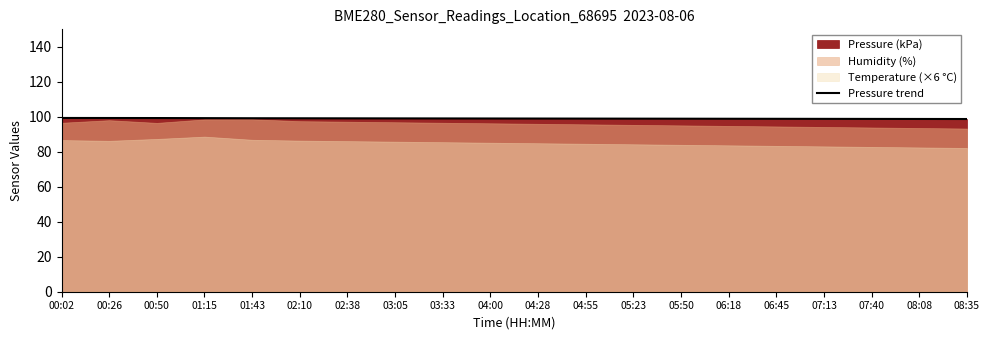

What is the greatest value displayed?

99.3